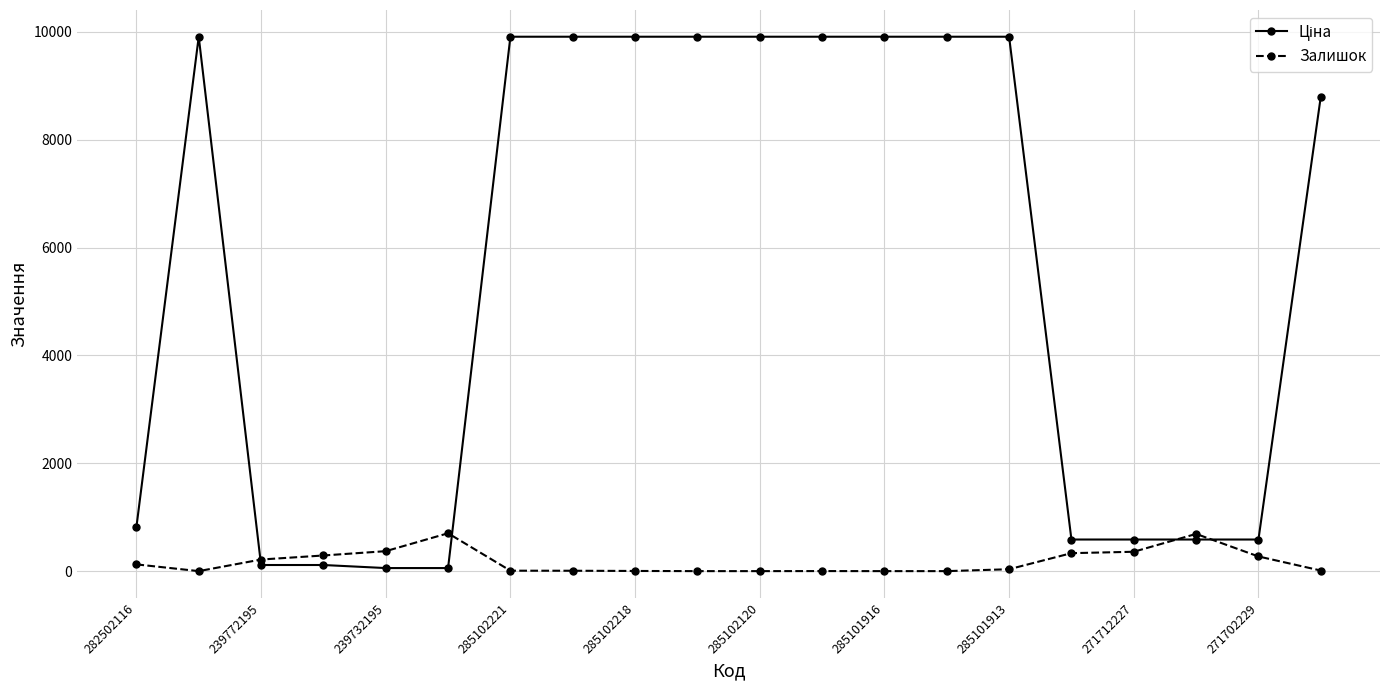

True or false: Залишок has more than 0 points higher than both neighbors.

True